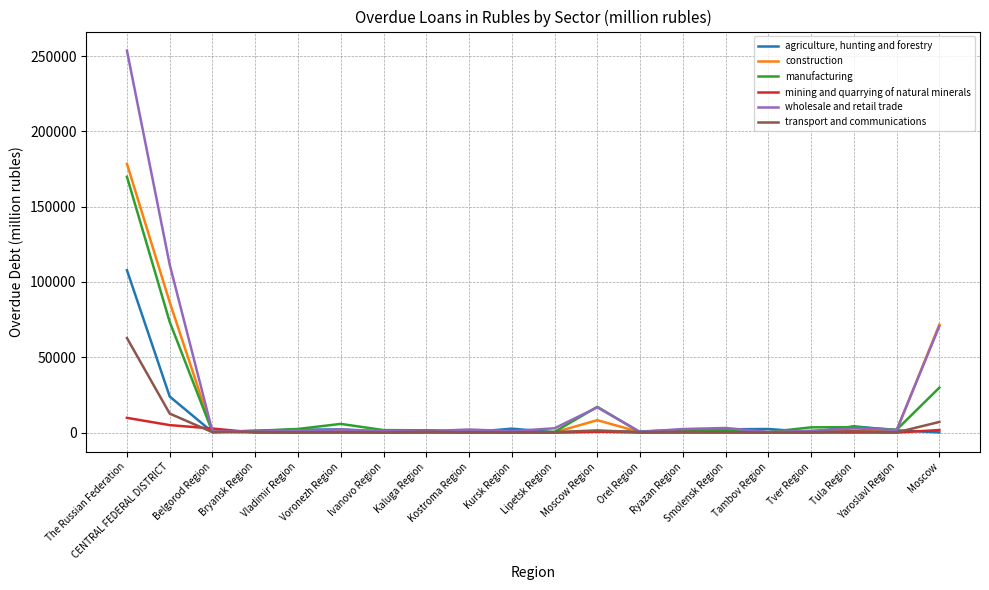

Which series has the widest spread of values?

wholesale and retail trade